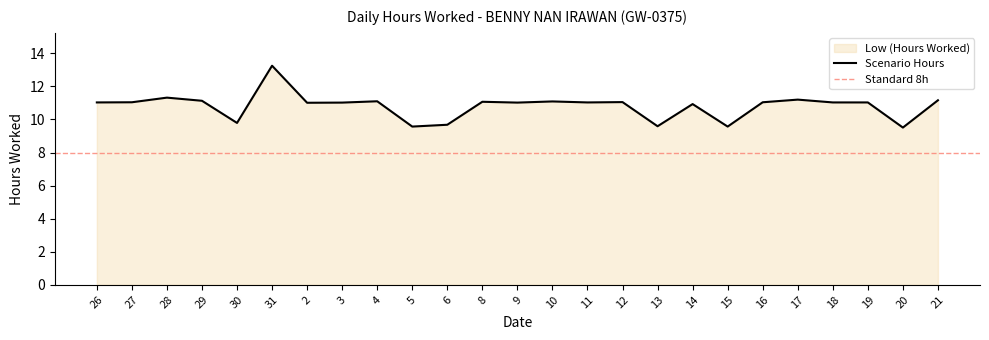

Is it true that the value at 13 is 14.8?

False